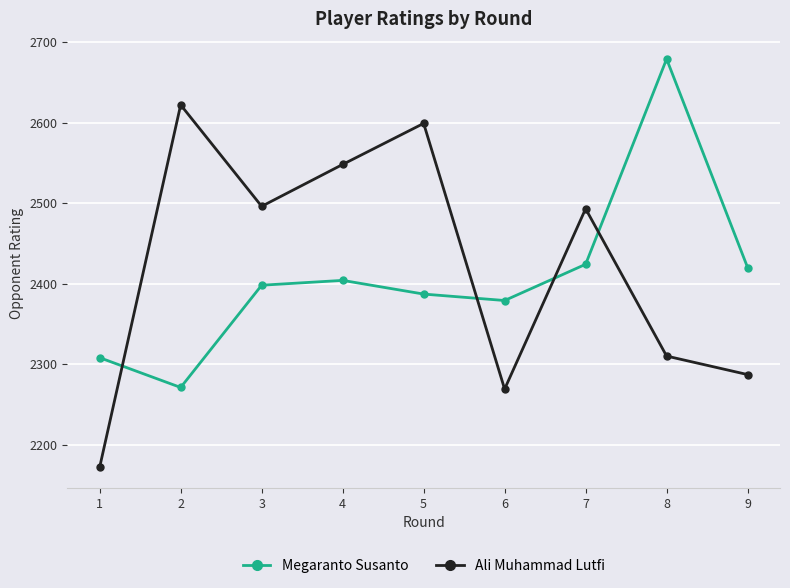

List the series in order of their peak value, lowest first.

Ali Muhammad Lutfi, Megaranto Susanto